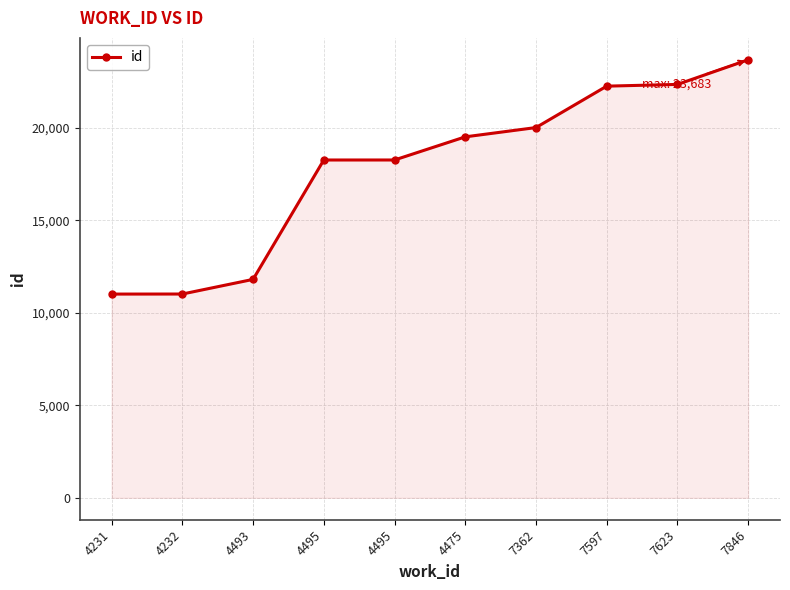

True or false: there are more than 1 points higher than both neighbors.

False